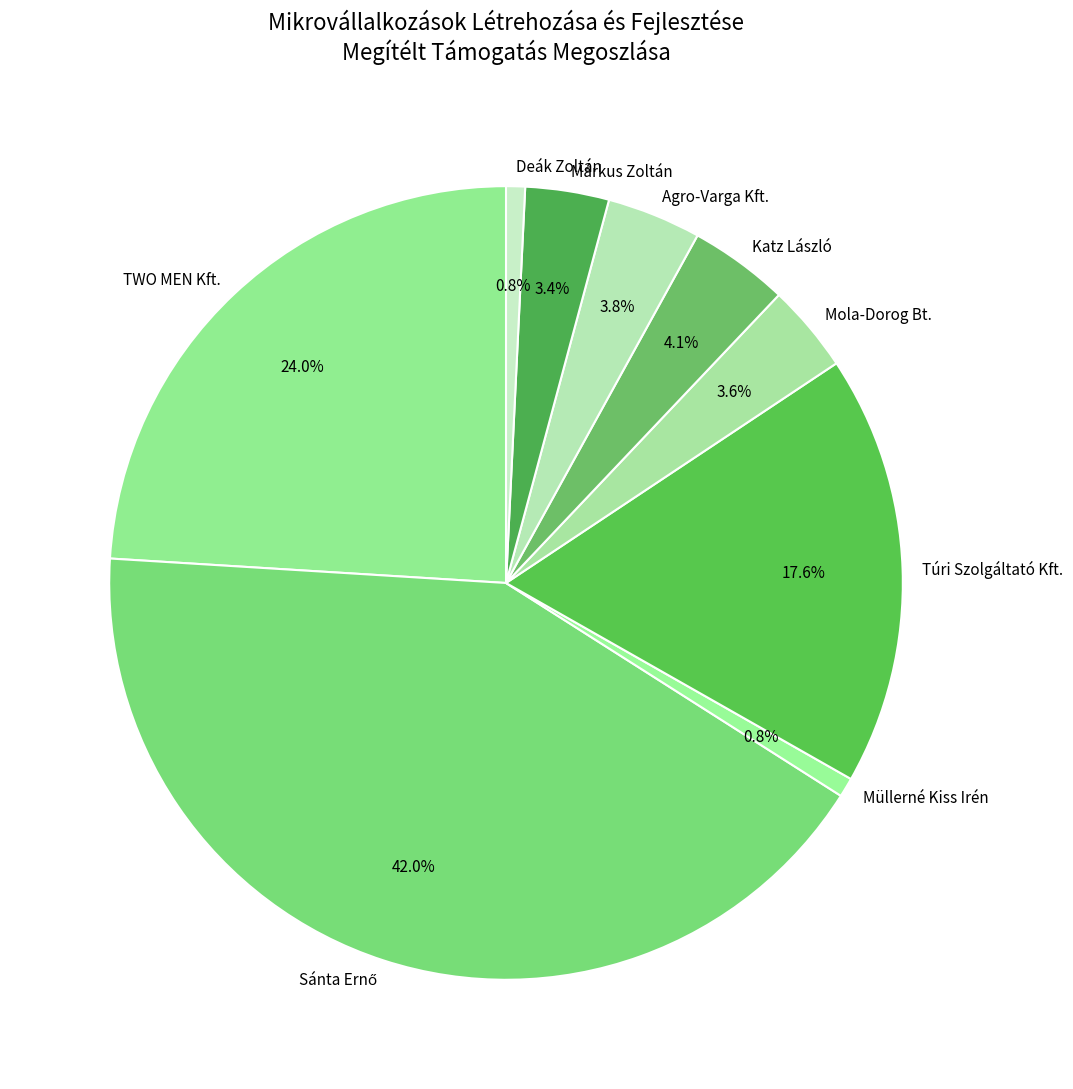

Does Túri Szolgáltató Kft. represent more than half of the total?

No